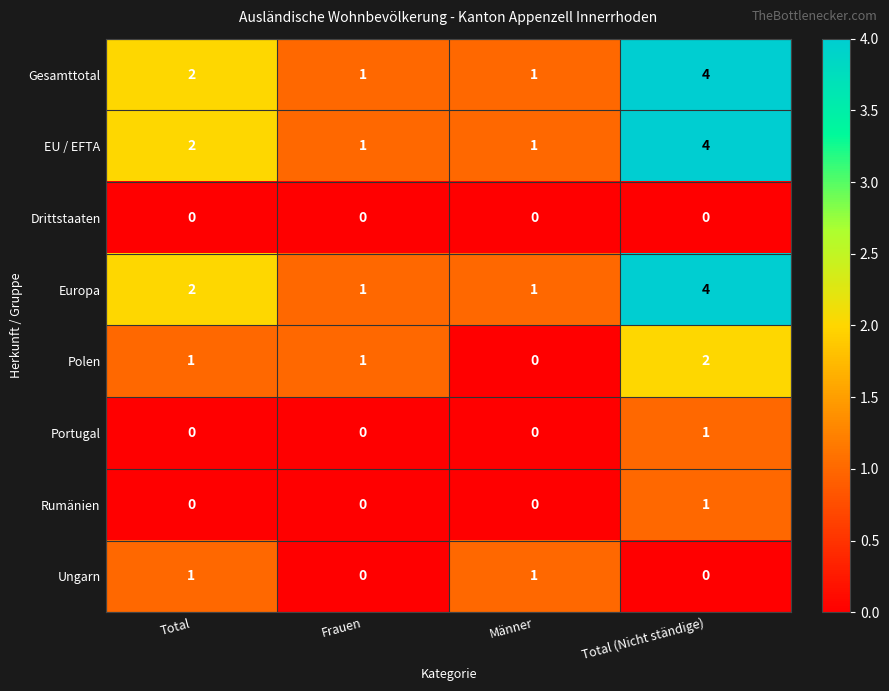

How many categories are shown in the chart?

4